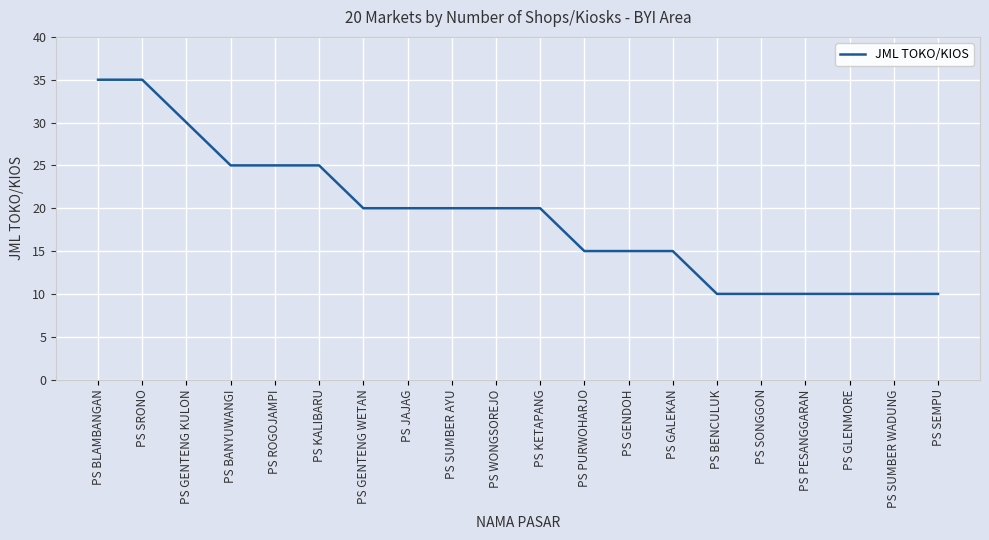

What is the change in value from PS KETAPANG to PS SUMBER WADUNG?

-10